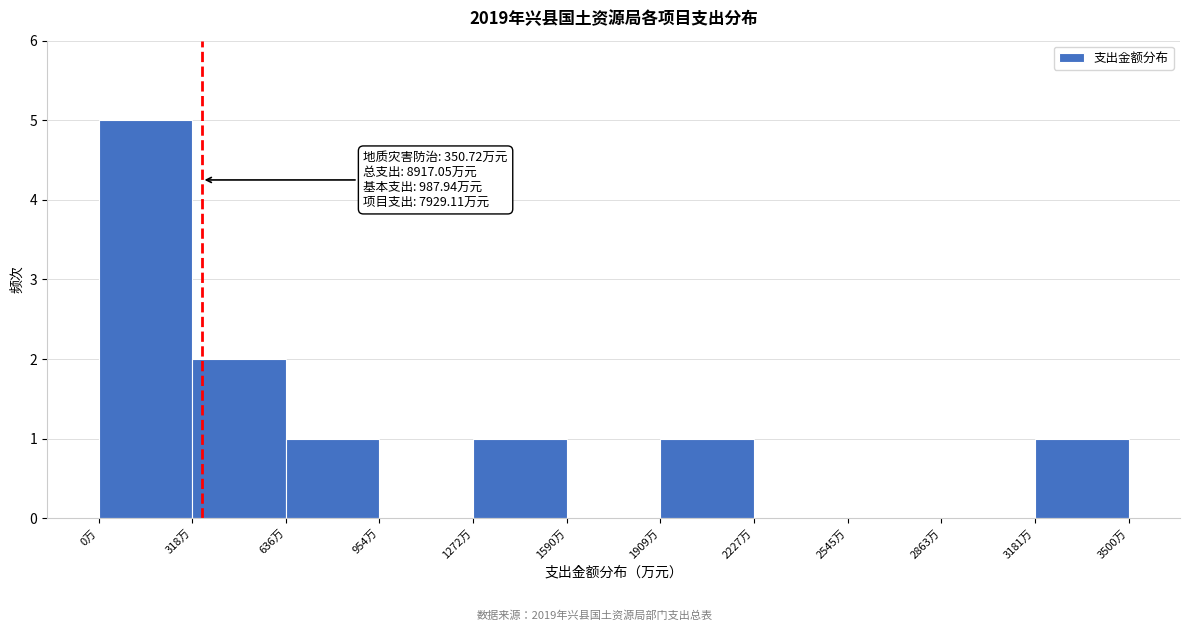

Which range on the x-axis has the tallest bar?

0 to 300